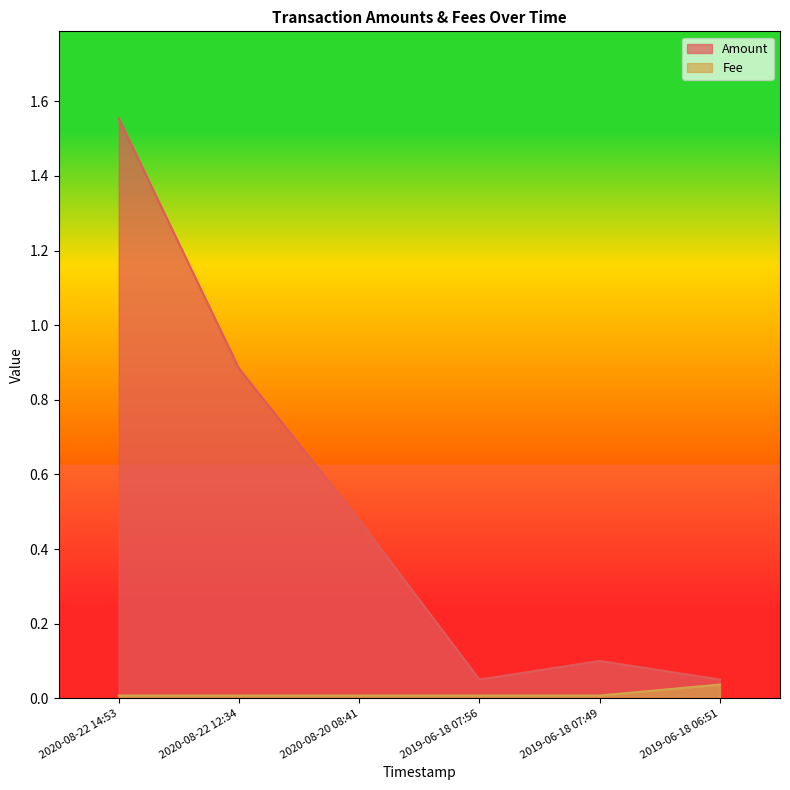

True or false: Amount and Fee cross at least once.

False